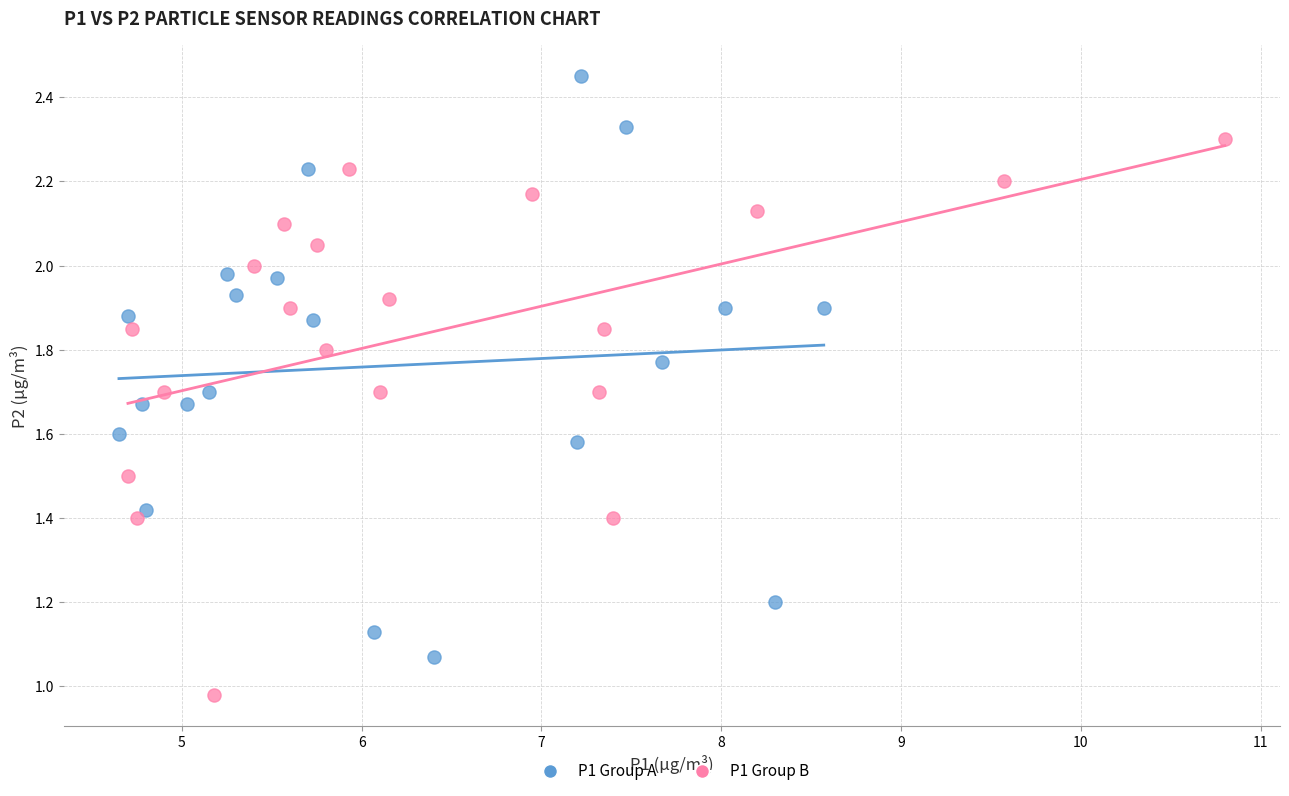

Which series has the widest spread of Y values?

P1 Group A